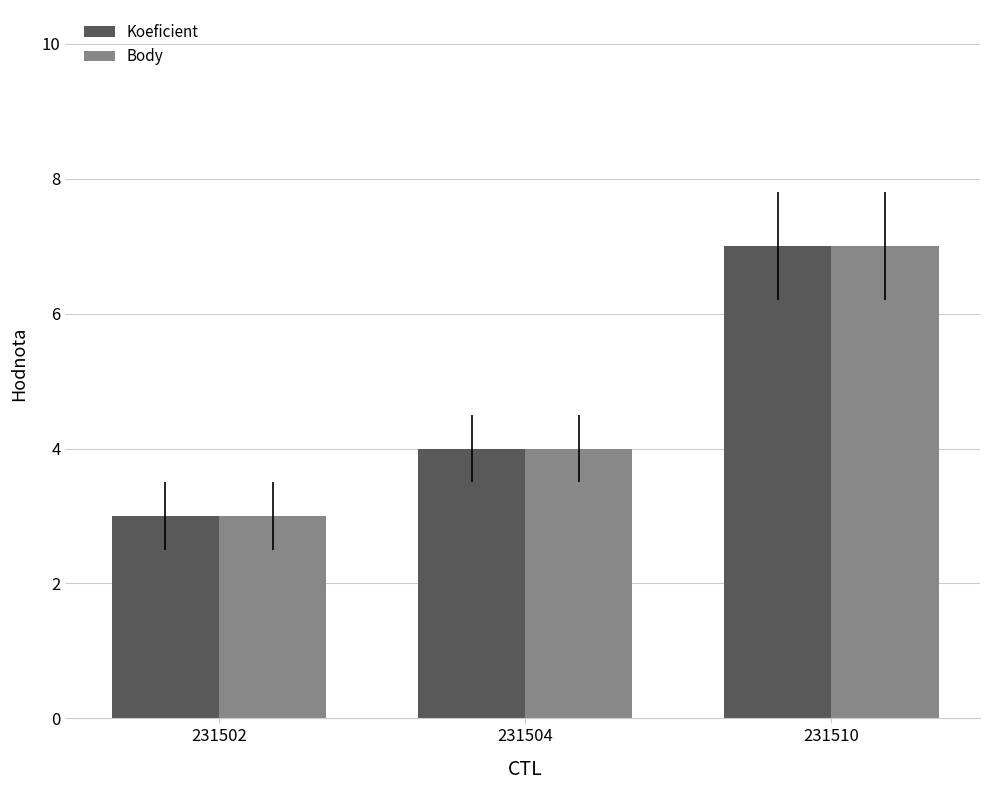

At which category is the sum across all series the highest?

231510